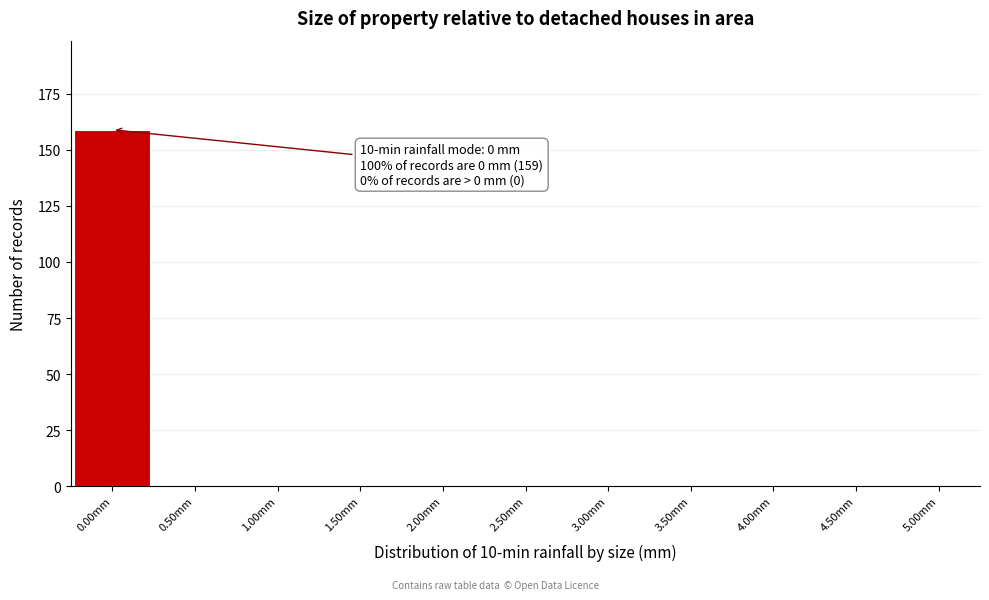

Over which range of the x-axis is the bar tallest?

-0.25 to 0.25